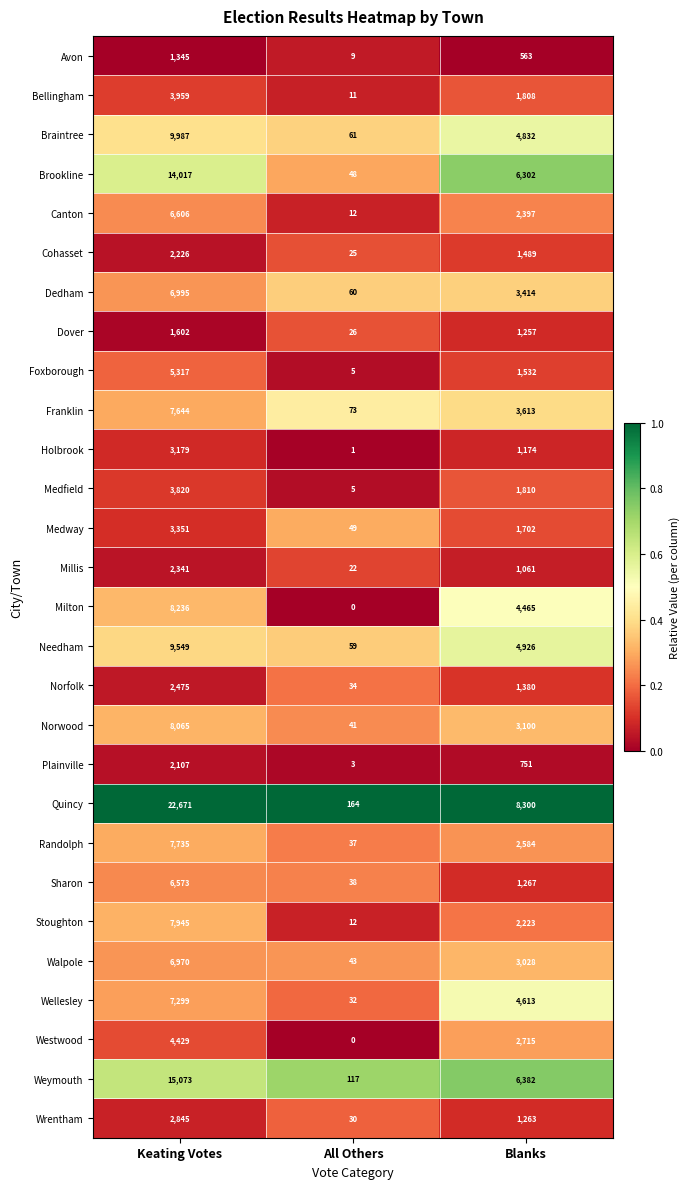

What is the difference between the highest and lowest values at All Others?

164